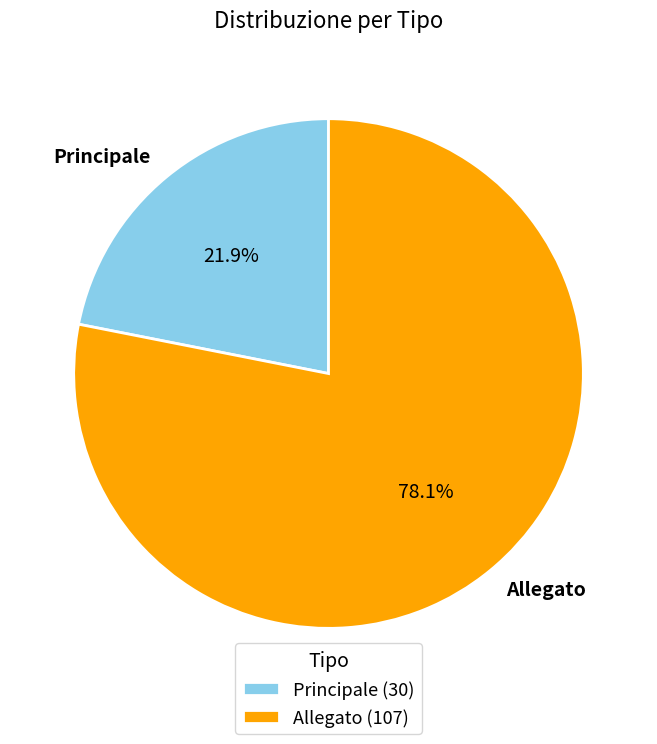

Rank the categories by value from highest to lowest.

Allegato, Principale